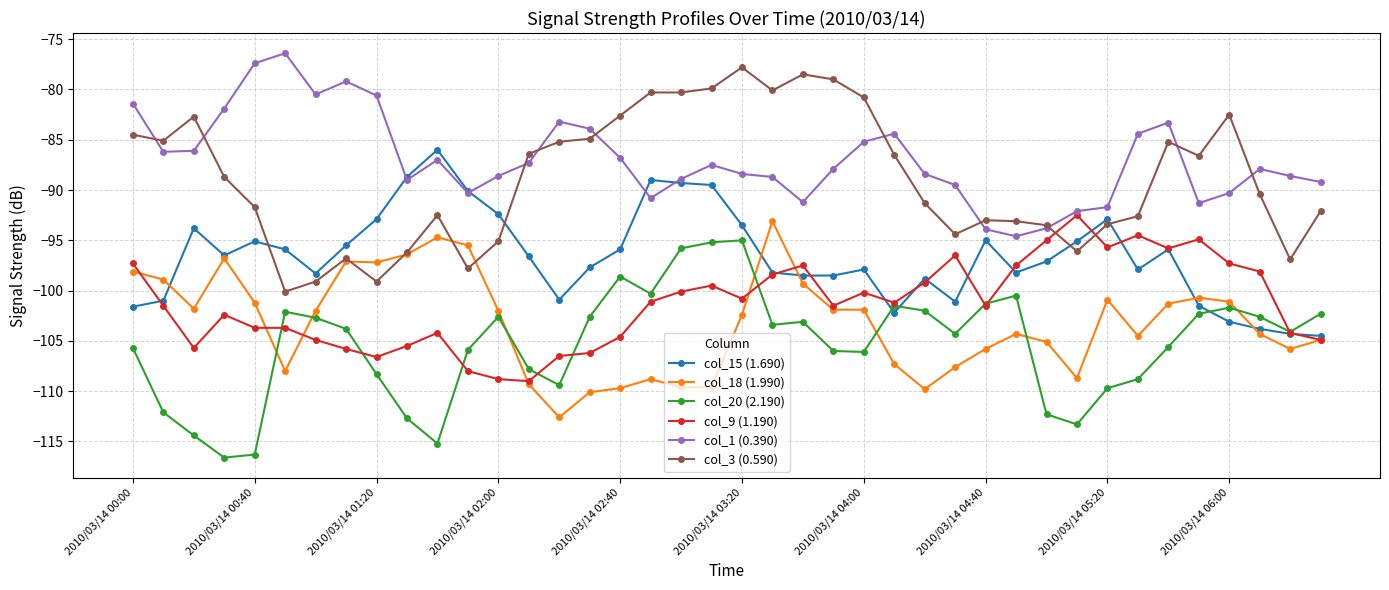

What is the average value of the col_3 (0.590) series?

-88.8